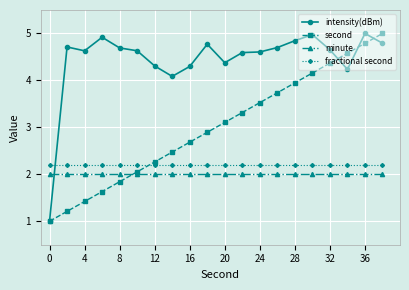

What is the minimum value shown in the chart?

1.0